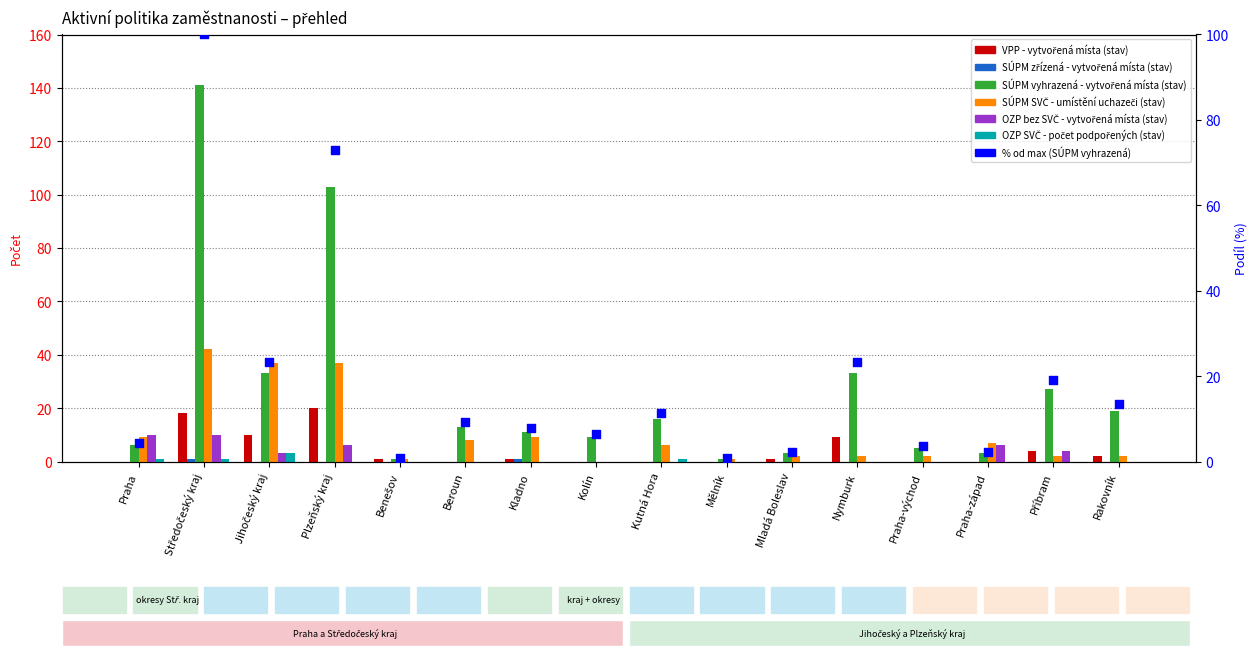

Which series contains the lowest Y value?

VPP - vytvořená místa (stav)